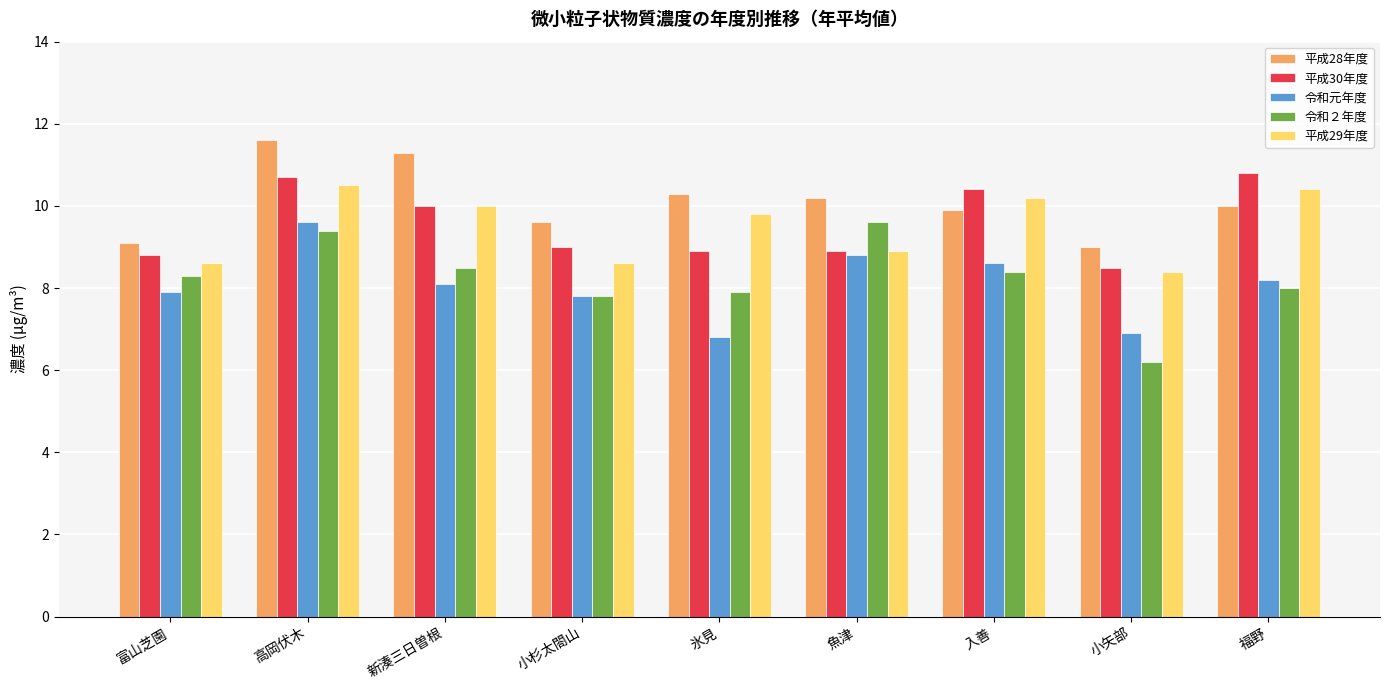

What is the label of the 9th bar from the right?

富山芝園